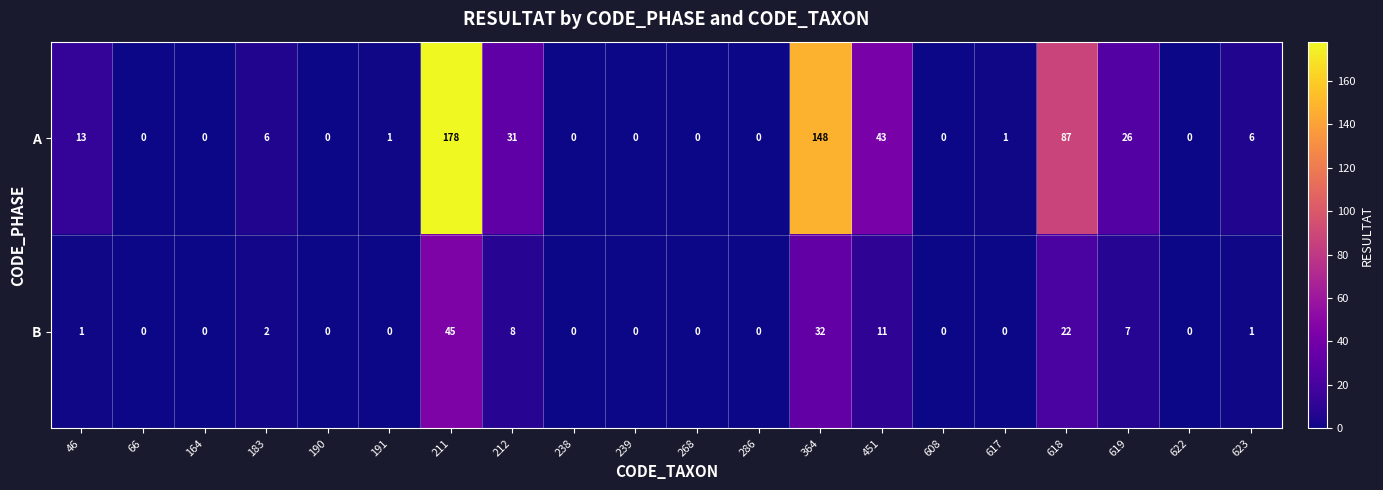

What is the maximum value shown in the chart?

178